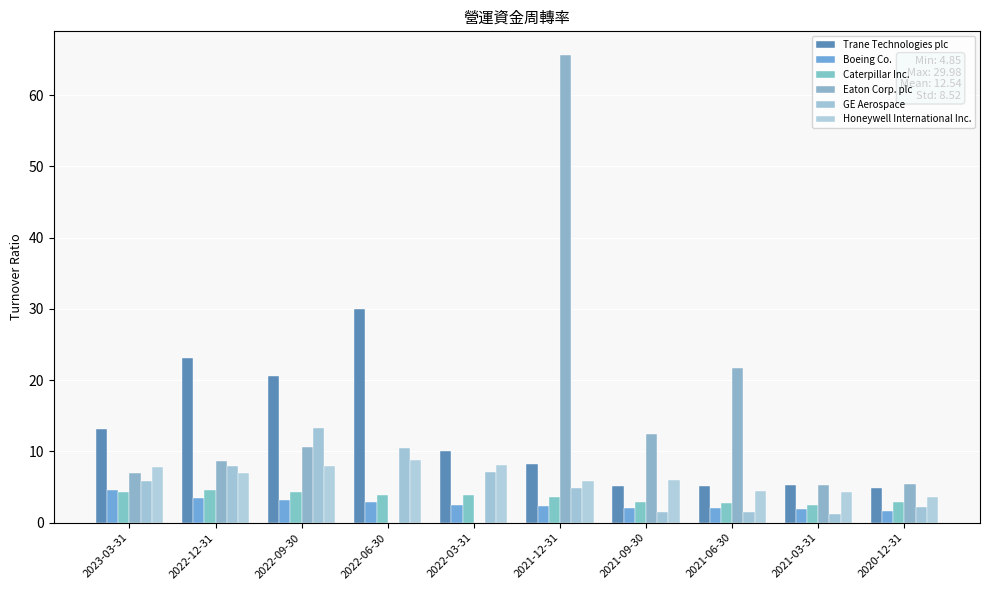

Which series has the largest total across all categories?

Eaton Corp. plc